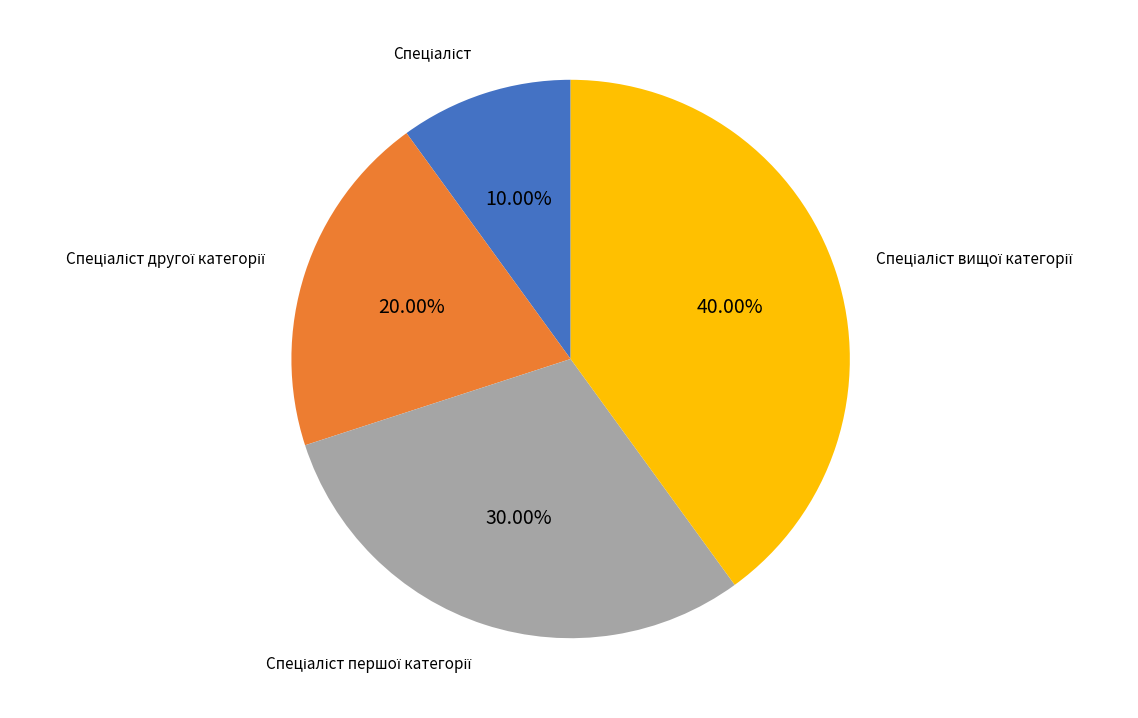

Is there a majority slice in this chart?

No